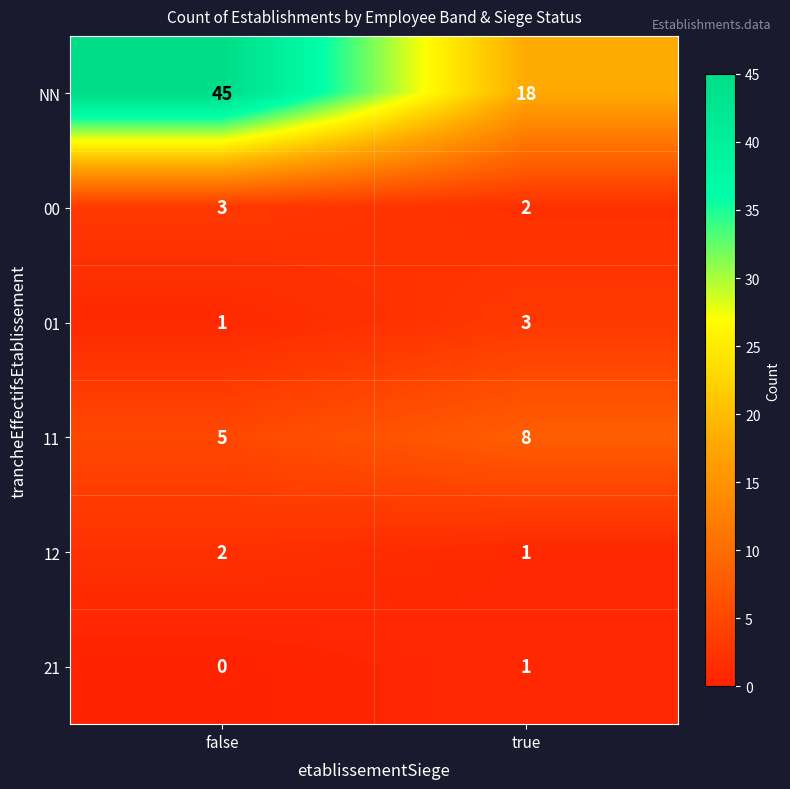

Rank the categories by 01 value from highest to lowest.

true, false